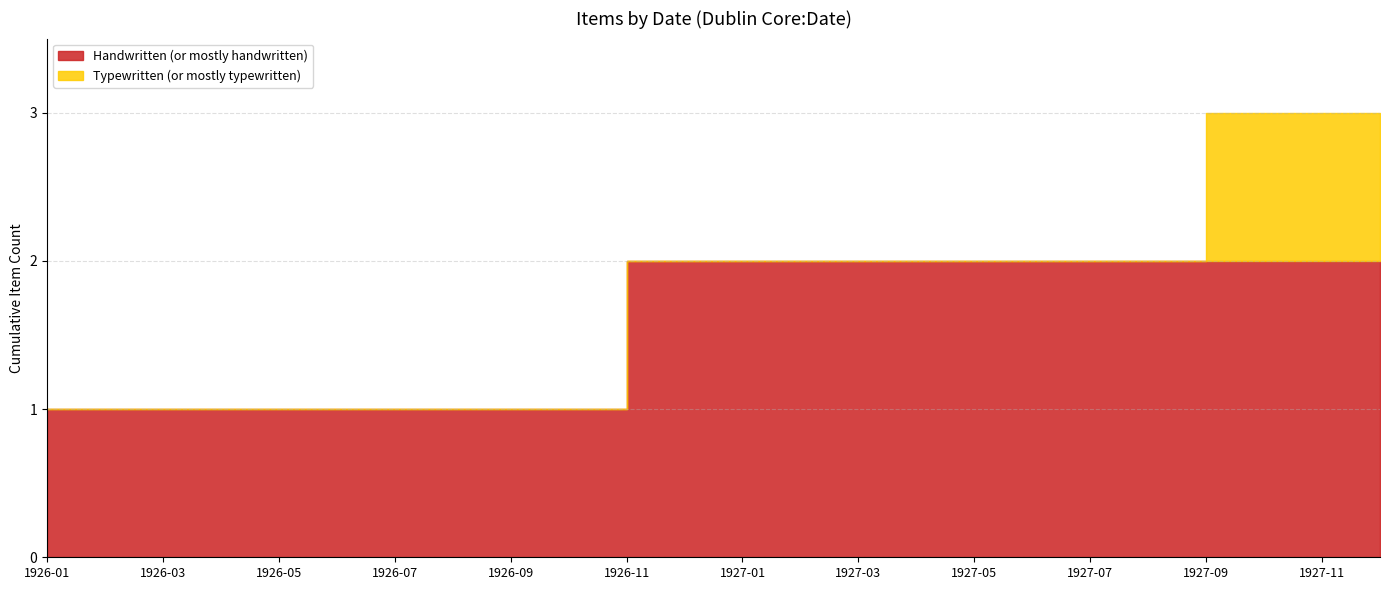

Which category has the highest value in the Handwritten series?

1926-11-7